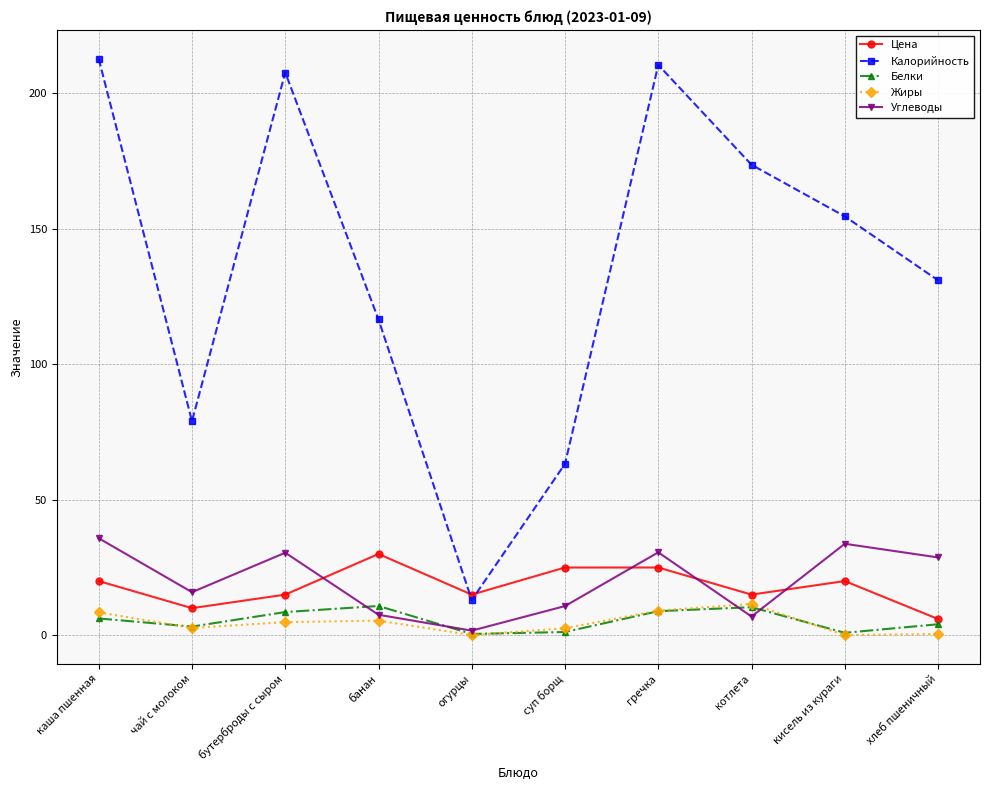

Is the value of Жиры at чай с молоком greater than the value of Цена at гречка?

No